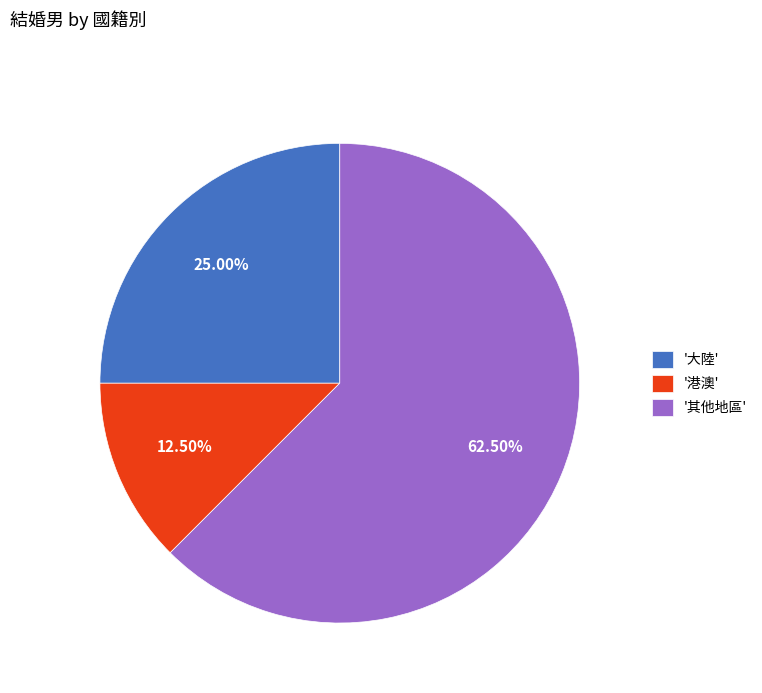

Combined, do '港澳' and '其他地區' account for over 50%?

Yes